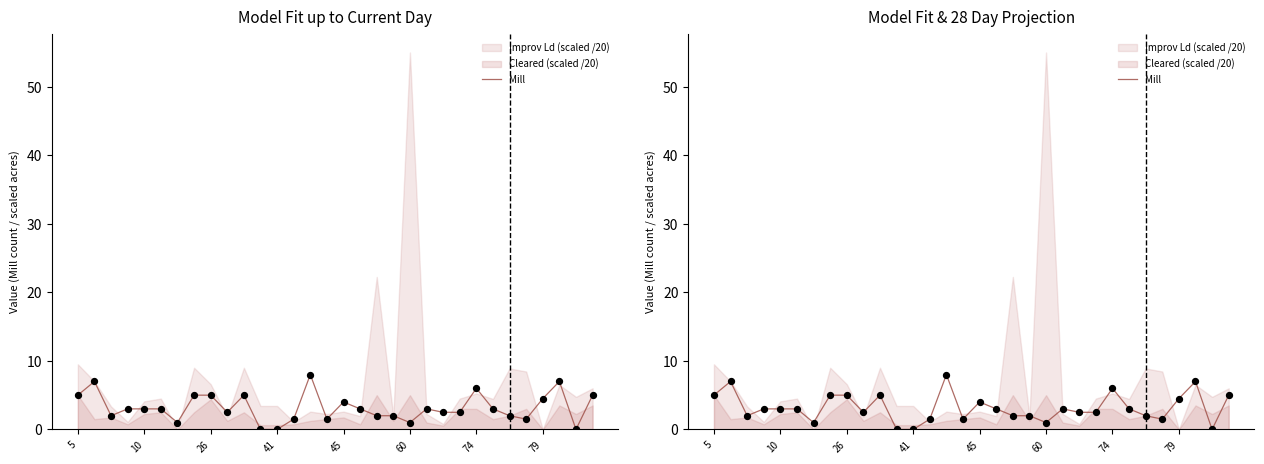

Which has a higher value, 14 or 18?

14